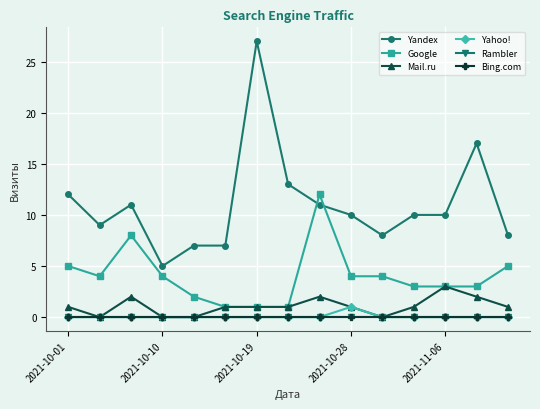

Which series has the largest total across all categories?

Yandex